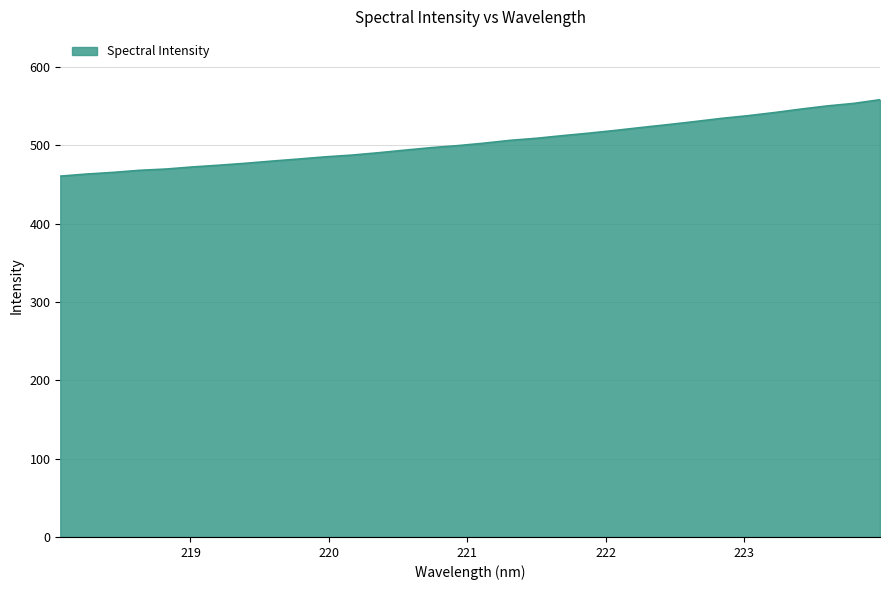

What is the difference between the maximum and minimum values?

97.6